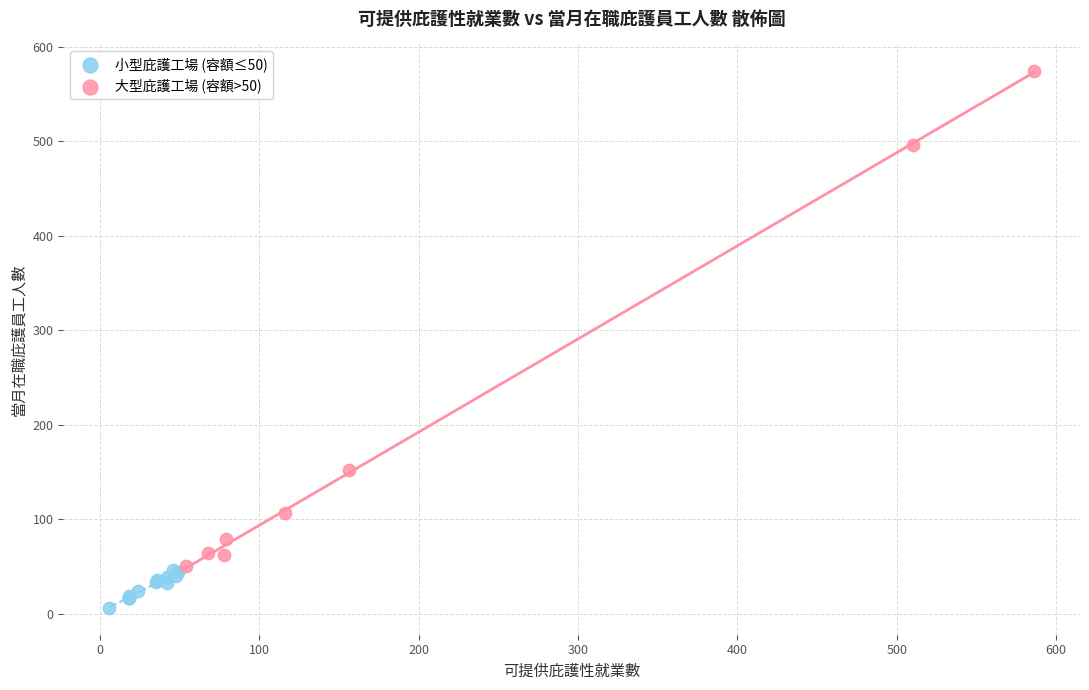

Which series reaches the maximum Y coordinate?

大型庇護工場 (容額>50)